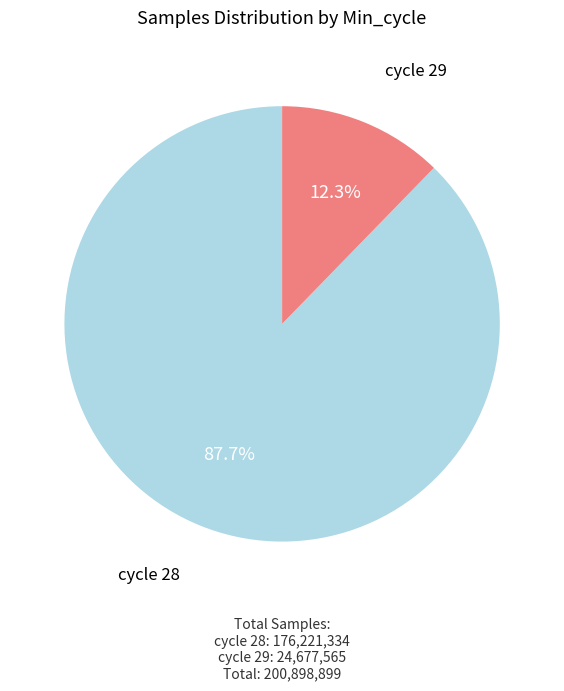

Which has a higher value, cycle 29 or cycle 28?

cycle 28